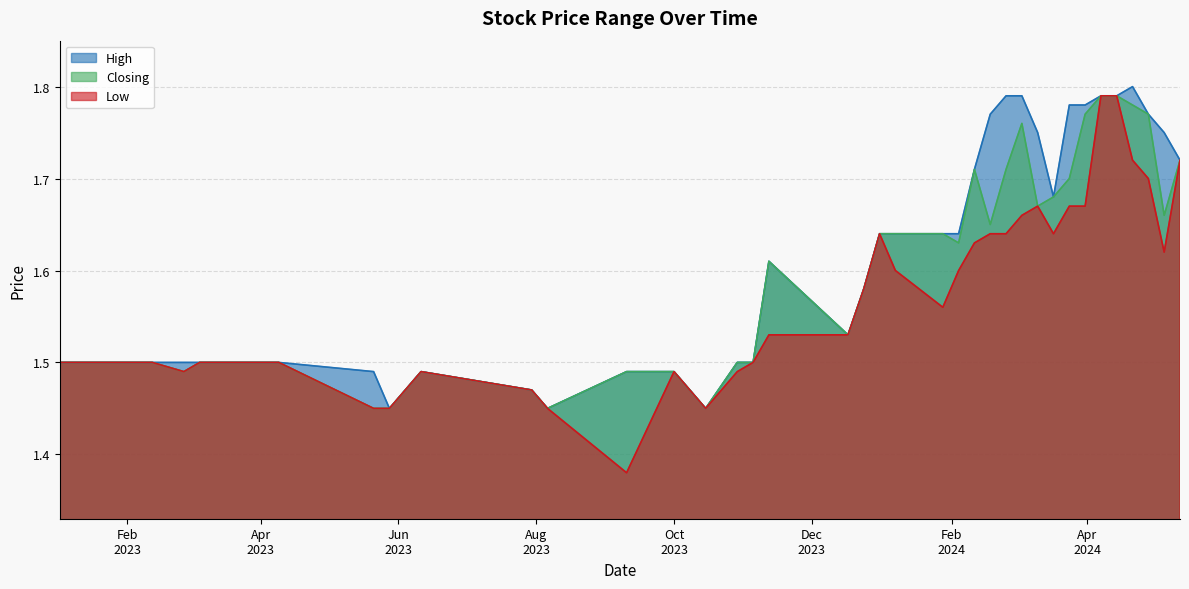

What value does the Closing series have at 28/05/2023?

1.4